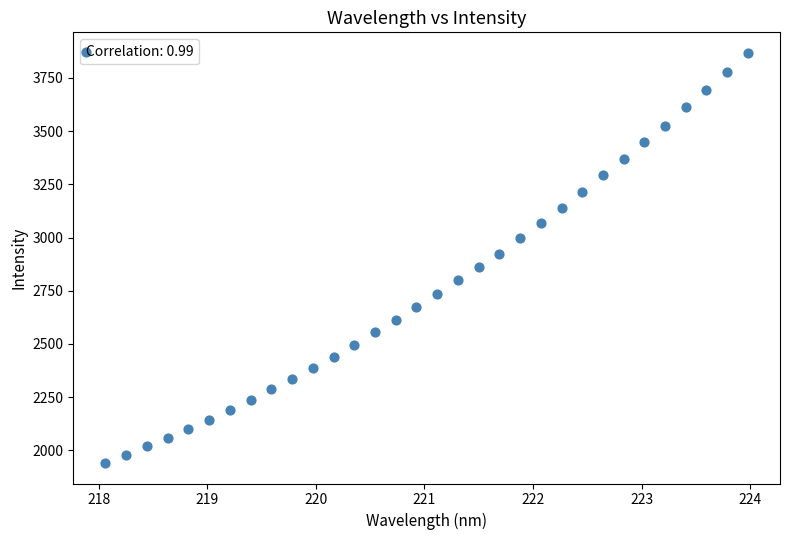

What is the range of X values (max minus min)?

5.9